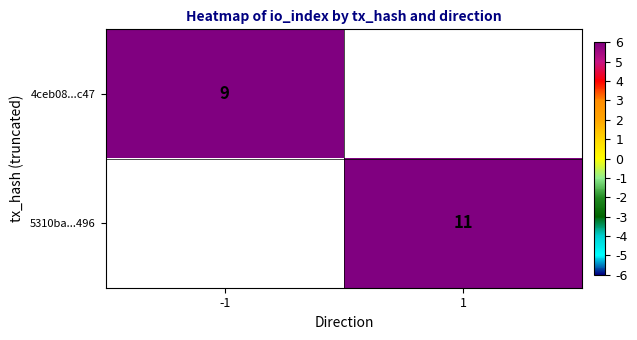

Is the value of 5310ba...496 at 1 greater than the value of 4ceb08...c47 at -1?

Yes